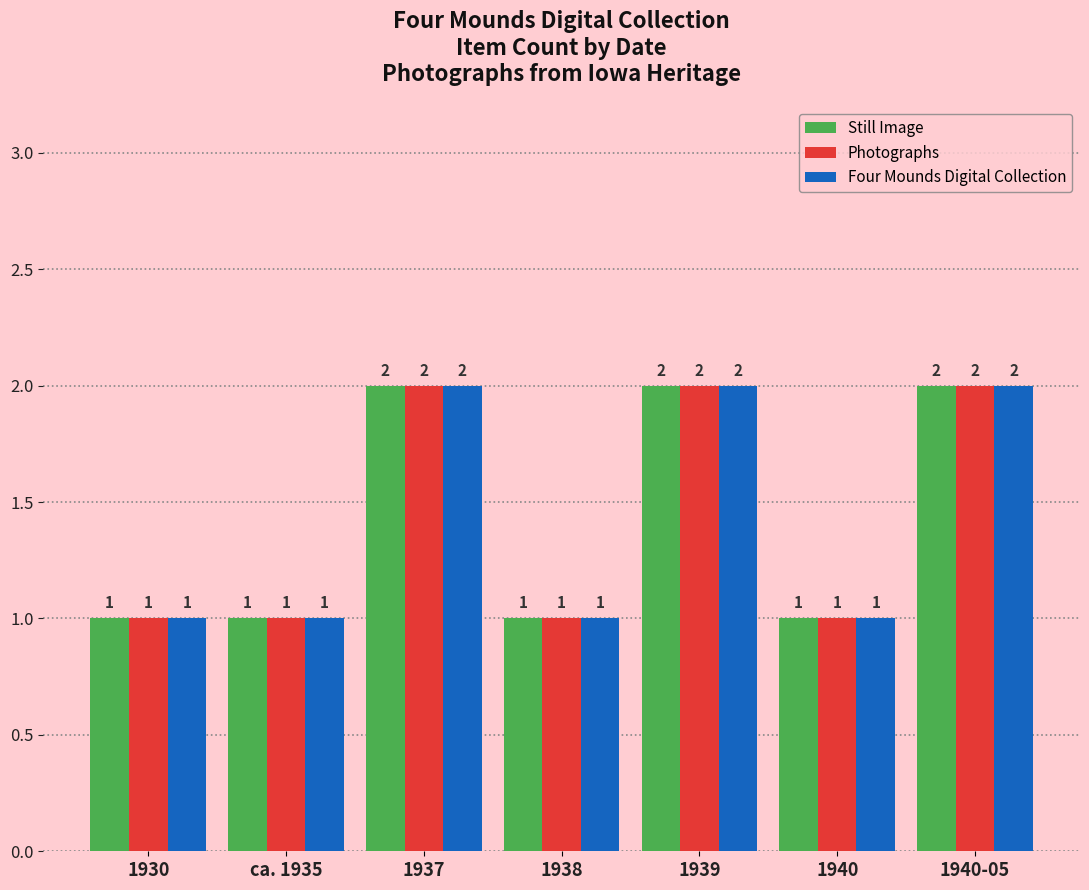

Reading right to left, transcribe all the data shown in this chart.

Still Image: 1940-05=2	1940=1	1939=2	1938=1	1937=2	ca. 1935=1	1930=1
Photographs: 1940-05=2	1940=1	1939=2	1938=1	1937=2	ca. 1935=1	1930=1
Four Mounds Digital Collection: 1940-05=2	1940=1	1939=2	1938=1	1937=2	ca. 1935=1	1930=1